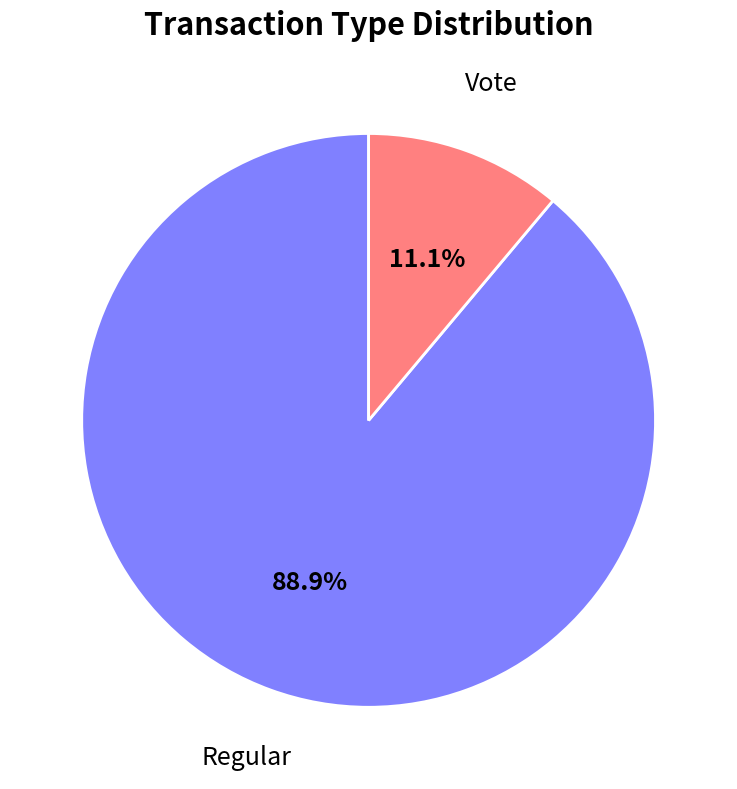

Is there any slice that represents more than half of the pie?

Yes